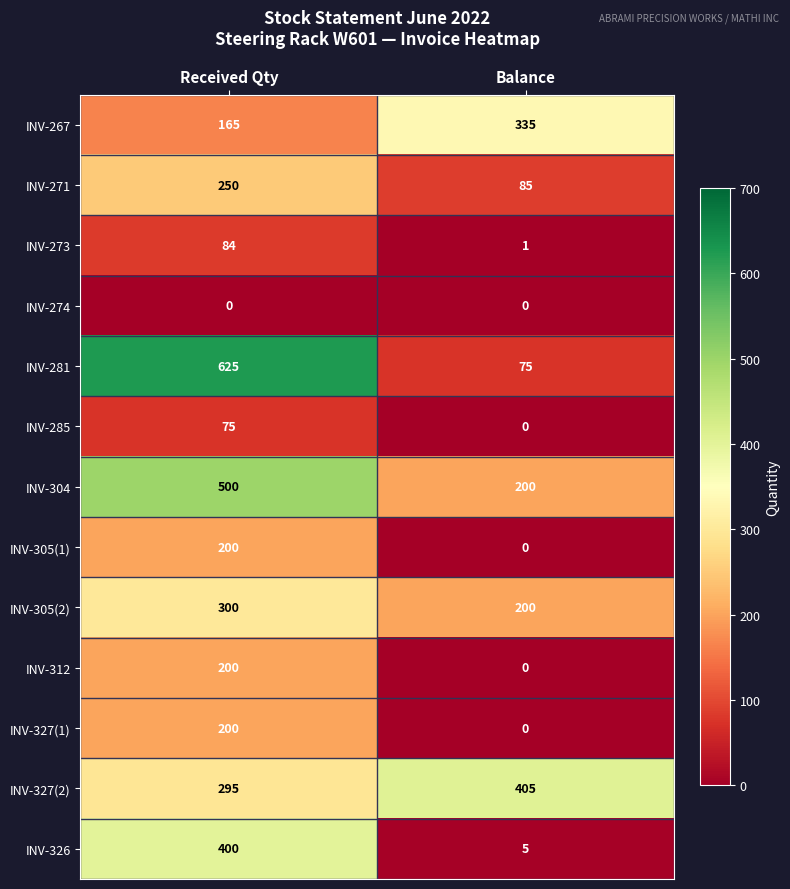

What is the difference between the INV-271 values at Balance and Received Qty?

165